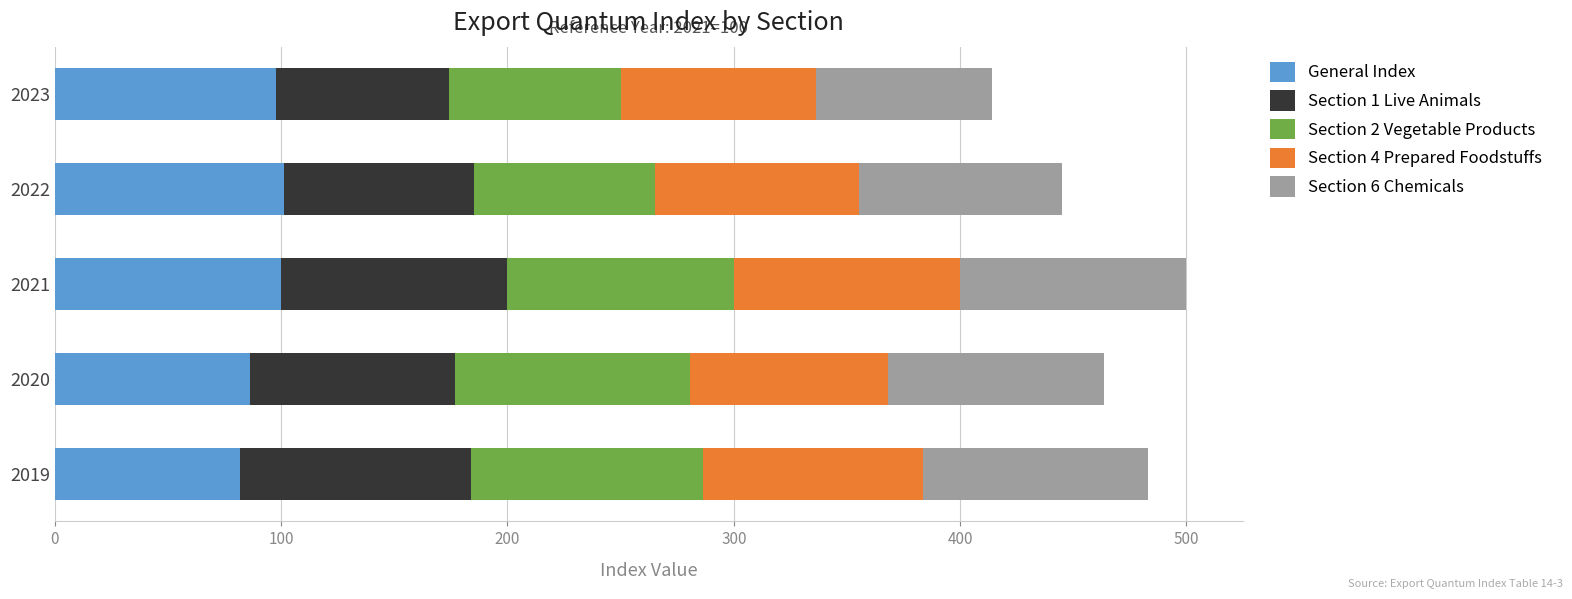

What is the total value across all series at 2019?

483.0